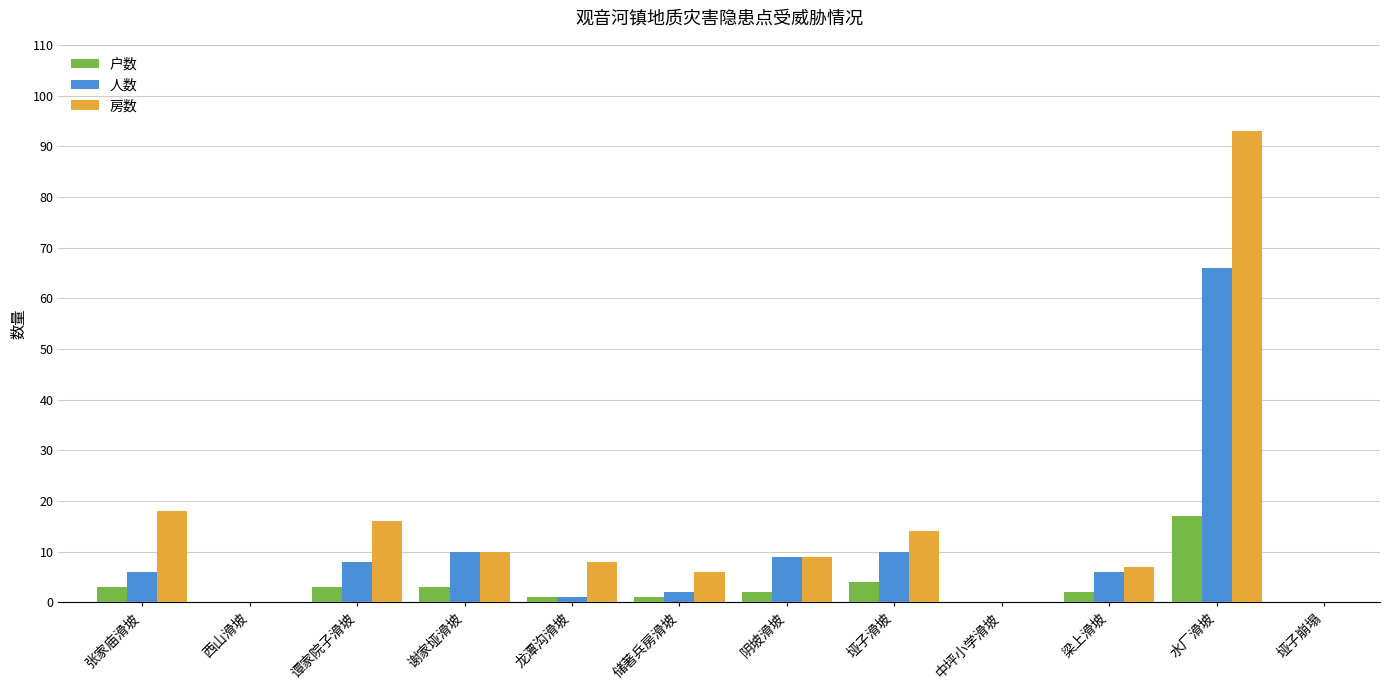

Are the bars grouped side by side (vs. stacked)?

Yes